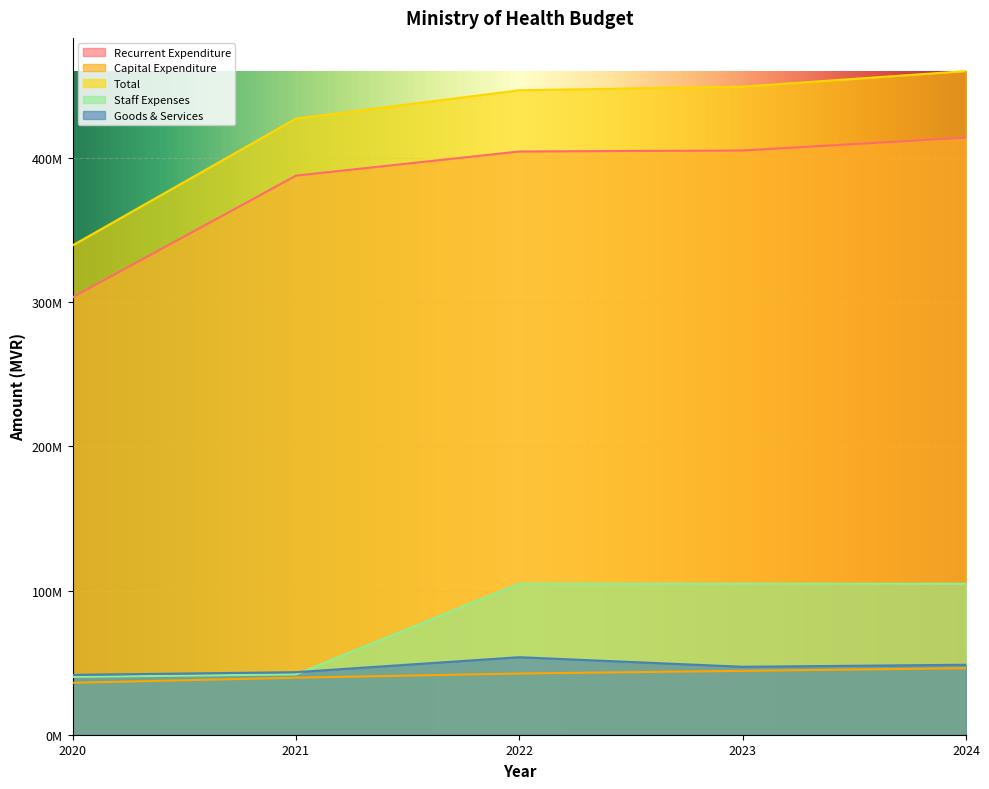

What is the approximate value of Capital Expenditure at 2024, to the nearest 50?

46152250